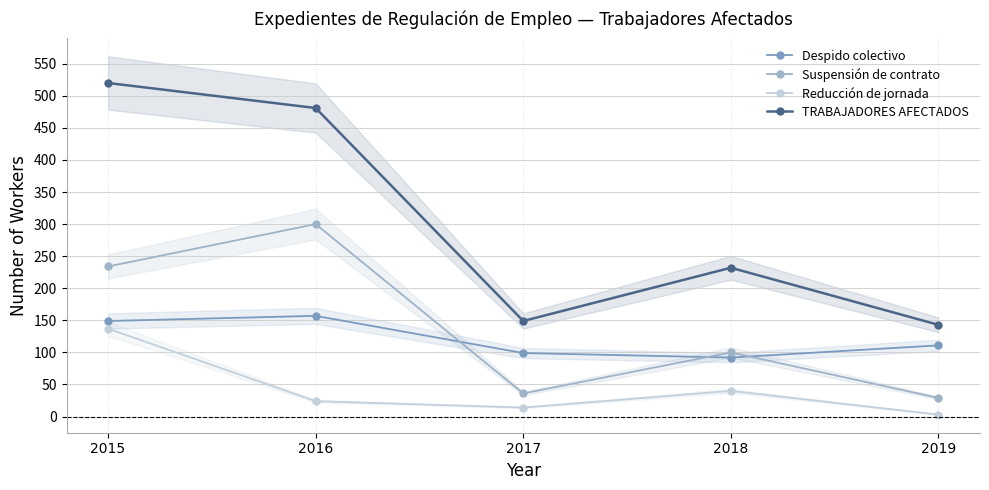

Which series changed the most between 2015 and 2018?

TRABAJADORES AFECTADOS